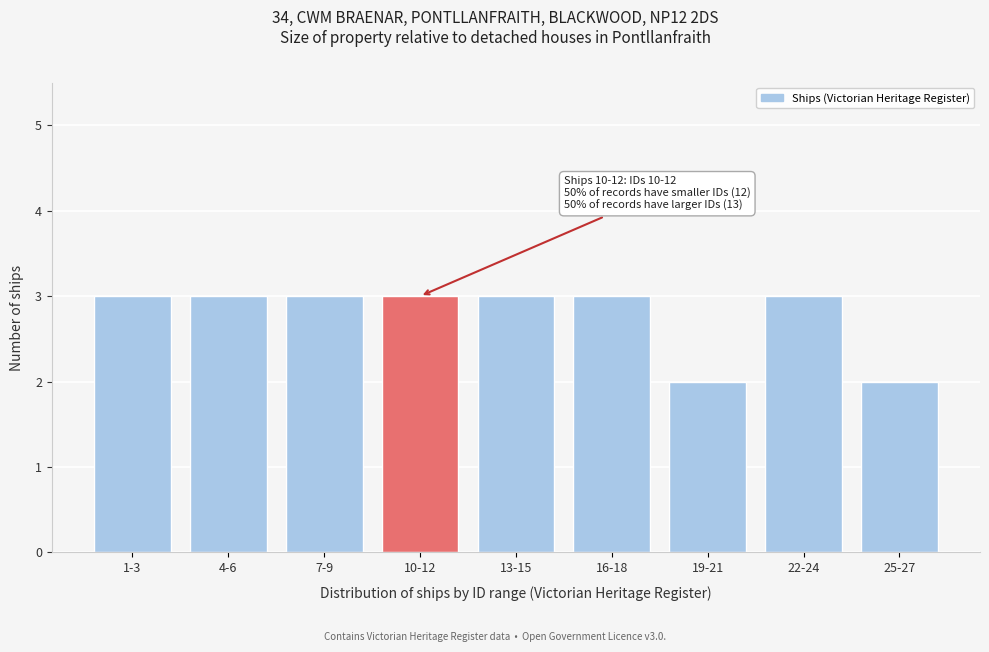

Reading left to right, what are all the values shown in this chart?

1-3=3	4-6=3	7-9=3	10-12=3	13-15=3	16-18=3	19-21=2	22-24=3	25-27=2